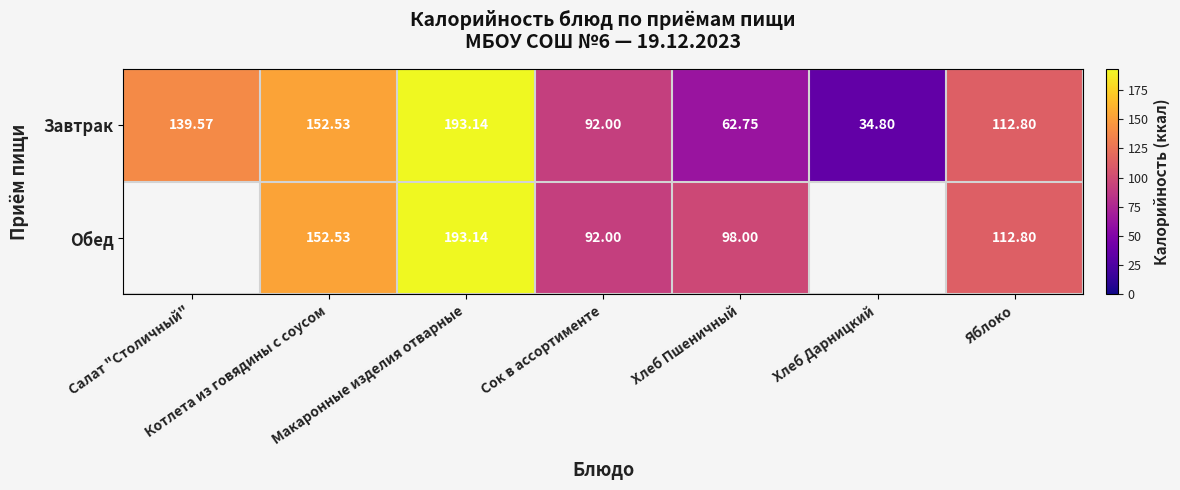

Count the number of categories in the chart.

7